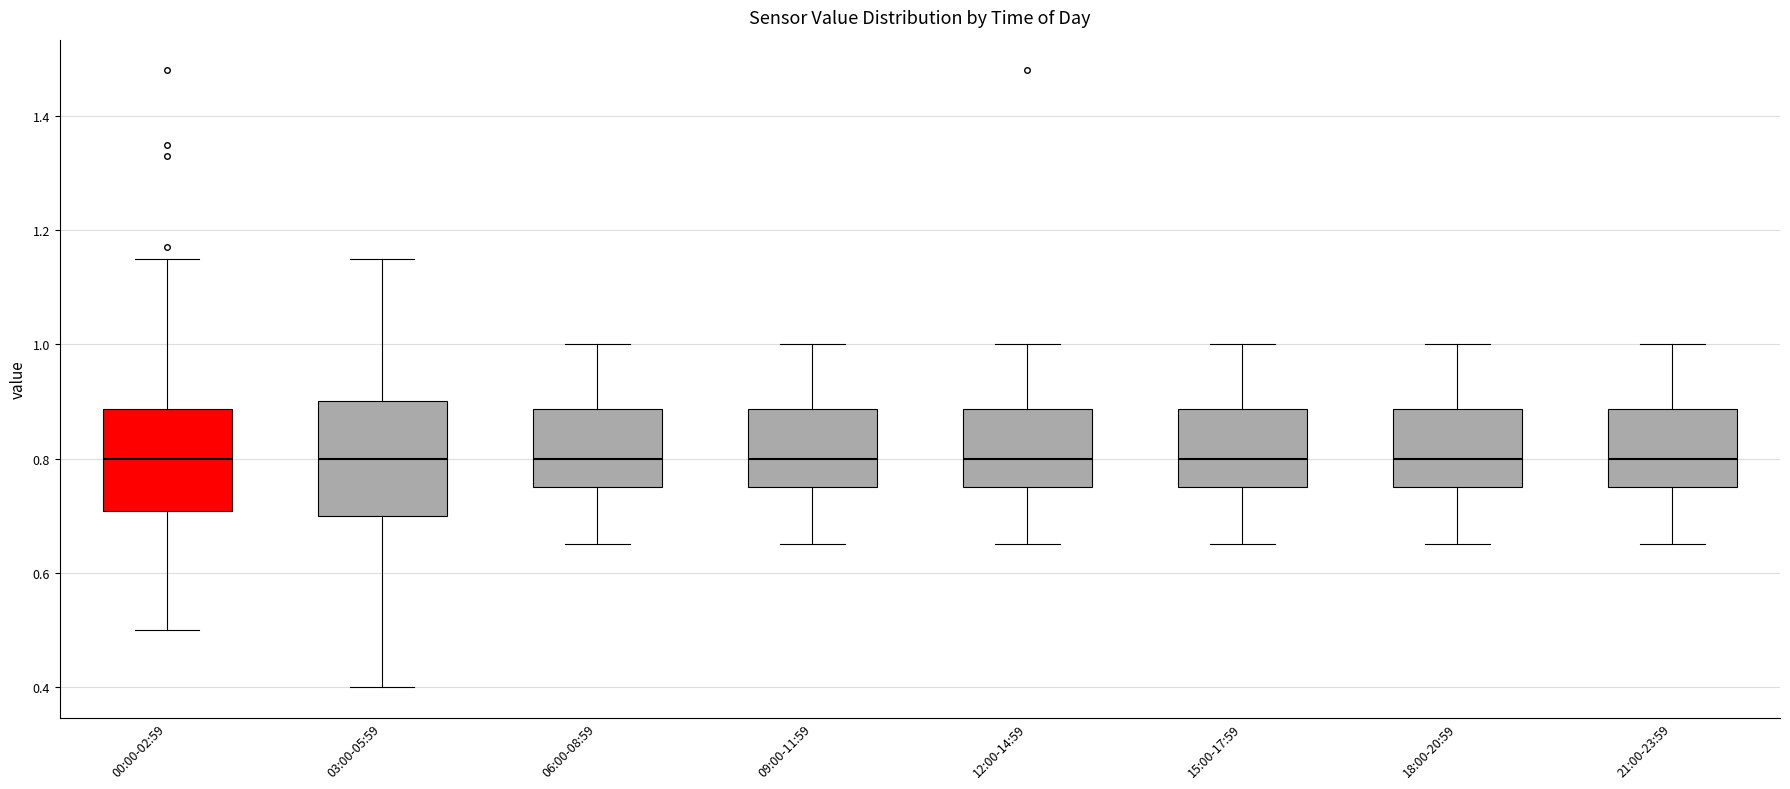

Reading left to right, read every box against the y-axis: the position of its median line, the range the box covers, and the ends of its whiskers. The values are not printed on the chart, so give them approximately, as read against the axis.

00:00-02:59: median 0.80, box 0.70 to 0.88, whiskers 0.50 to 1.16
03:00-05:59: median 0.80, box 0.70 to 0.90, whiskers 0.40 to 1.16
06:00-08:59: median 0.80, box 0.76 to 0.88, whiskers 0.66 to 1.00
09:00-11:59: median 0.80, box 0.76 to 0.88, whiskers 0.66 to 1.00
12:00-14:59: median 0.80, box 0.76 to 0.88, whiskers 0.66 to 1.00
15:00-17:59: median 0.80, box 0.76 to 0.88, whiskers 0.66 to 1.00
18:00-20:59: median 0.80, box 0.76 to 0.88, whiskers 0.66 to 1.00
21:00-23:59: median 0.80, box 0.76 to 0.88, whiskers 0.66 to 1.00